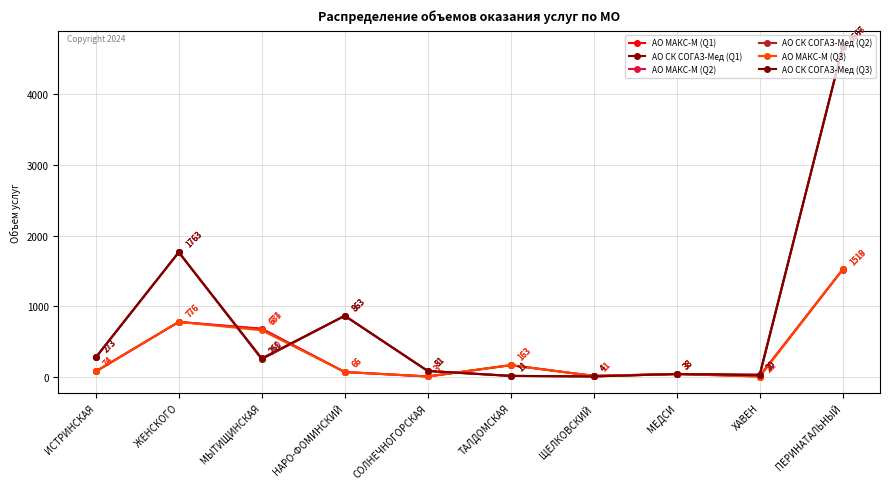

At how many categories does at least one series exceed 3327?

1